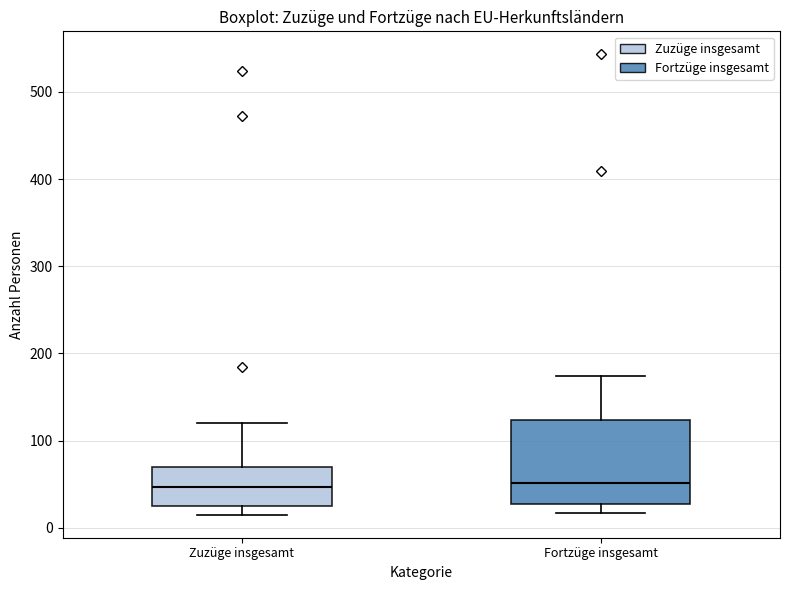

Reading left to right, read every box against the y-axis: the position of its median line, the range the box covers, and the ends of its whiskers. The values are not printed on the chart, so give them approximately, as read against the axis.

Zuzüge insgesamt: median 50, box 30 to 70, whiskers 20 to 120
Fortzüge insgesamt: median 50, box 30 to 120, whiskers 20 to 170